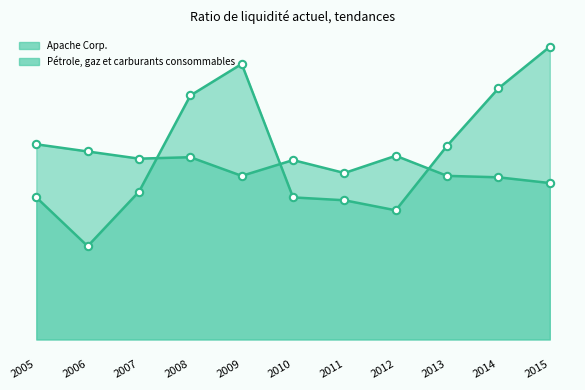

Which series has the widest spread of Y values?

Apache Corp.